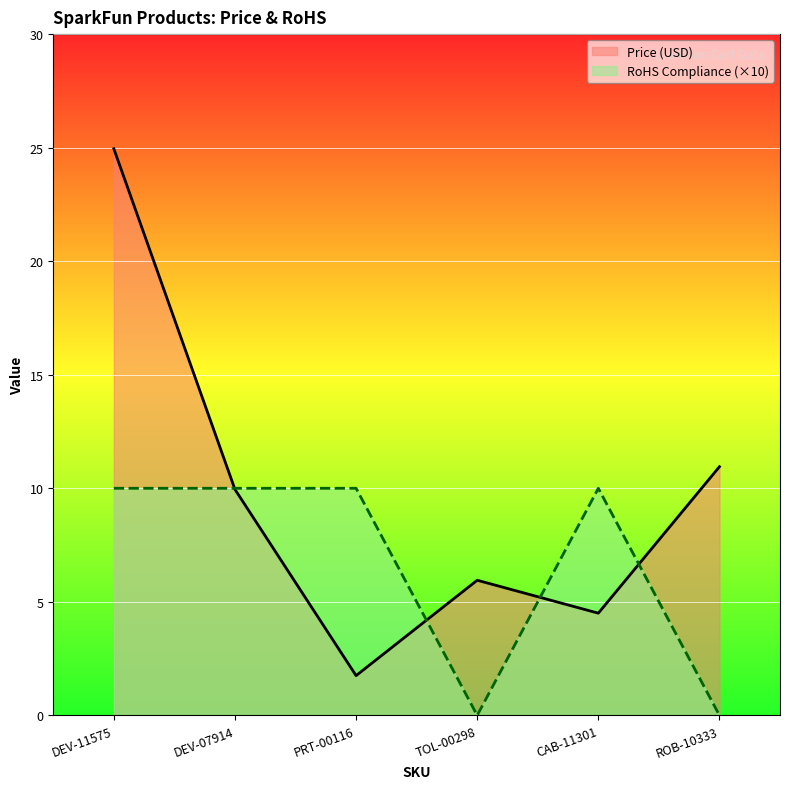

Rank the categories by Price (USD) value from lowest to highest.

PRT-00116, CAB-11301, TOL-00298, DEV-07914, ROB-10333, DEV-11575